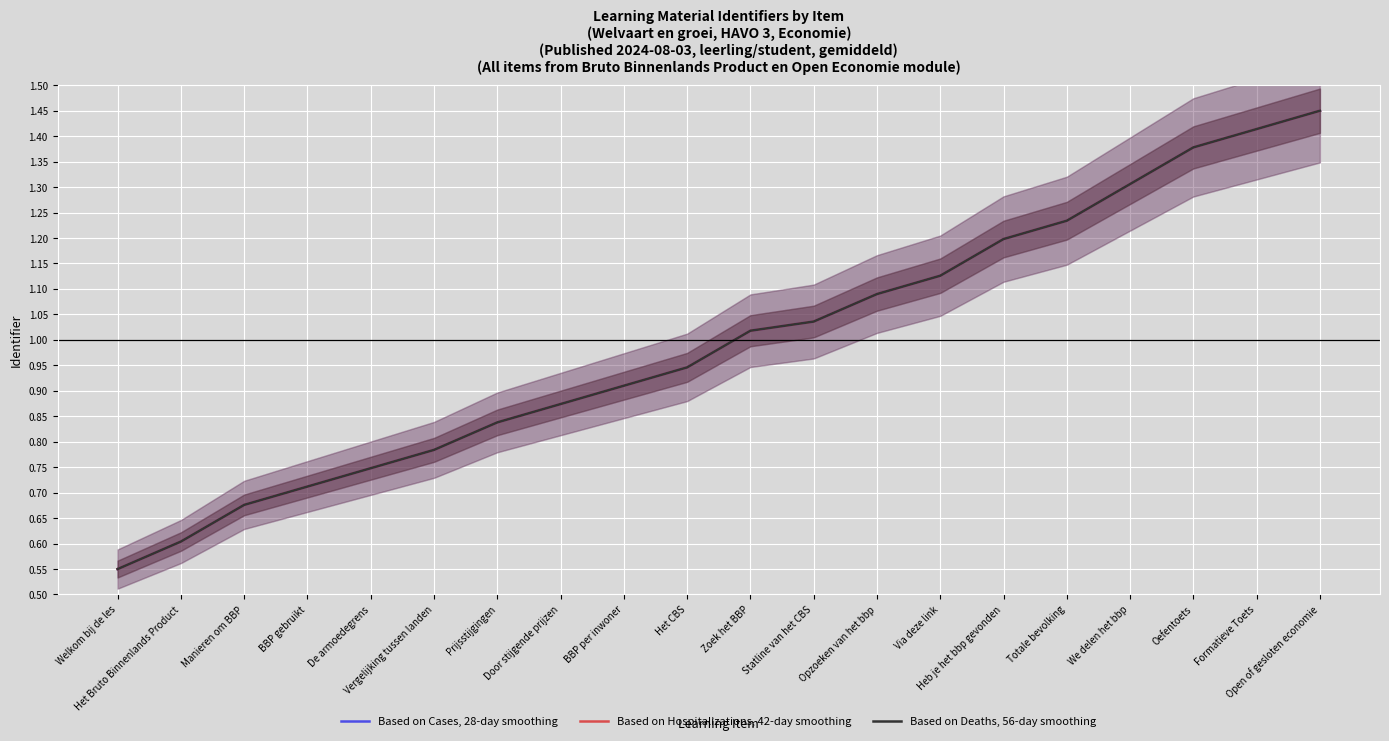

Reading left to right, transcribe all the data shown in this chart.

Based on Cases, 28-day smoothing: Welkom bij de les=0.6	Het Bruto Binnenlands Product=0.6	Manieren om BBP=0.7	BBP gebruikt=0.7	De armoedegrens=0.7	Vergelijking tussen landen=0.8	Prijsstijgingen=0.8	Door stijgende prijzen=0.9	BBP per inwoner=0.9	Het CBS=0.9	Zoek het BBP=1.0	Statline van het CBS=1.0	Opzoeken van het bbp=1.1	Via deze link=1.1	Heb je het bbp gevonden=1.2	Totale bevolking=1.2	We delen het bbp=1.3	Oefentoets=1.4	Formatieve Toets=1.4	Open of gesloten economie=1.5
Based on Hospitalizations, 42-day smoothing: Welkom bij de les=0.6	Het Bruto Binnenlands Product=0.6	Manieren om BBP=0.7	BBP gebruikt=0.7	De armoedegrens=0.7	Vergelijking tussen landen=0.8	Prijsstijgingen=0.8	Door stijgende prijzen=0.9	BBP per inwoner=0.9	Het CBS=0.9	Zoek het BBP=1.0	Statline van het CBS=1.0	Opzoeken van het bbp=1.1	Via deze link=1.1	Heb je het bbp gevonden=1.2	Totale bevolking=1.2	We delen het bbp=1.3	Oefentoets=1.4	Formatieve Toets=1.4	Open of gesloten economie=1.5
Based on Deaths, 56-day smoothing: Welkom bij de les=0.6	Het Bruto Binnenlands Product=0.6	Manieren om BBP=0.7	BBP gebruikt=0.7	De armoedegrens=0.7	Vergelijking tussen landen=0.8	Prijsstijgingen=0.8	Door stijgende prijzen=0.9	BBP per inwoner=0.9	Het CBS=0.9	Zoek het BBP=1.0	Statline van het CBS=1.0	Opzoeken van het bbp=1.1	Via deze link=1.1	Heb je het bbp gevonden=1.2	Totale bevolking=1.2	We delen het bbp=1.3	Oefentoets=1.4	Formatieve Toets=1.4	Open of gesloten economie=1.5